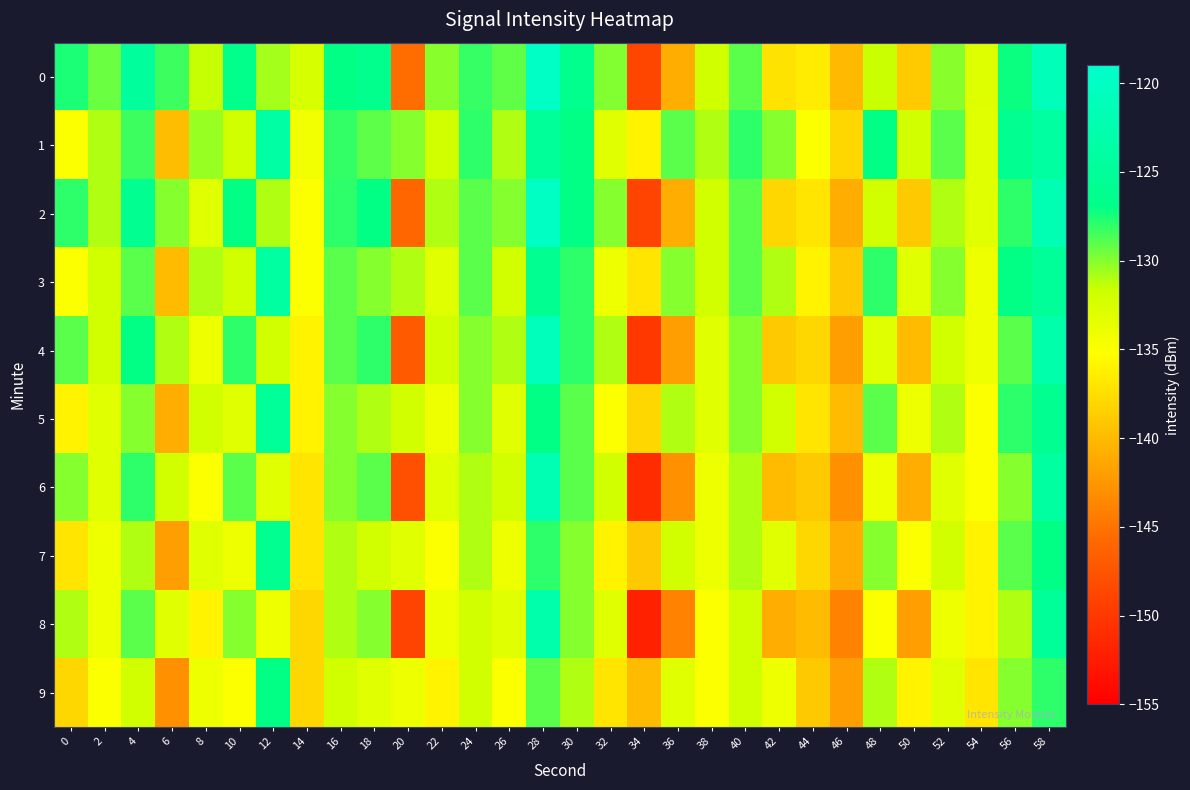

Reading left to right, transcribe all the data shown in this chart.

0: 0=-127.5	2=-129.4	4=-124.6	6=-128.3	8=-131.5	10=-126.5	12=-130.7	14=-132.3	16=-127.0	18=-126.4	20=-145.5	22=-130.1	24=-128.2	26=-129.1	28=-119.9	30=-126.4	32=-129.9	34=-148.8	36=-140.9	38=-131.9	40=-129.0	42=-137.2	44=-136.5	46=-140.0	48=-131.5	50=-138.8	52=-130.1	54=-132.9	56=-127.2	58=-121.4
1: 0=-135.0	2=-131.0	4=-128.3	6=-139.9	8=-130.4	10=-132.0	12=-123.7	14=-134.2	16=-128.1	18=-129.1	20=-130.0	22=-132.0	24=-128.0	26=-131.0	28=-125.0	30=-127.0	32=-133.0	34=-136.0	36=-129.0	38=-131.0	40=-128.0	42=-130.0	44=-135.0	46=-138.0	48=-127.0	50=-132.0	52=-129.0	54=-133.0	56=-126.0	58=-124.0
2: 0=-128.0	2=-131.0	4=-126.0	6=-130.0	8=-133.0	10=-127.0	12=-131.0	14=-135.0	16=-128.0	18=-127.0	20=-146.0	22=-131.0	24=-129.0	26=-130.0	28=-120.0	30=-127.0	32=-130.0	34=-149.0	36=-141.0	38=-132.0	40=-129.0	42=-138.0	44=-137.0	46=-141.0	48=-132.0	50=-139.0	52=-131.0	54=-133.0	56=-128.0	58=-122.0
3: 0=-135.0	2=-132.0	4=-129.0	6=-140.0	8=-131.0	10=-132.0	12=-124.0	14=-135.0	16=-129.0	18=-130.0	20=-131.0	22=-133.0	24=-129.0	26=-132.0	28=-126.0	30=-128.0	32=-134.0	34=-137.0	36=-130.0	38=-132.0	40=-129.0	42=-131.0	44=-136.0	46=-139.0	48=-128.0	50=-133.0	52=-130.0	54=-134.0	56=-127.0	58=-125.0
4: 0=-129.0	2=-132.0	4=-127.0	6=-131.0	8=-134.0	10=-128.0	12=-132.0	14=-136.0	16=-129.0	18=-128.0	20=-147.0	22=-132.0	24=-130.0	26=-131.0	28=-121.0	30=-128.0	32=-131.0	34=-150.0	36=-142.0	38=-133.0	40=-130.0	42=-139.0	44=-138.0	46=-142.0	48=-133.0	50=-140.0	52=-132.0	54=-134.0	56=-129.0	58=-123.0
5: 0=-136.0	2=-133.0	4=-130.0	6=-141.0	8=-132.0	10=-133.0	12=-125.0	14=-136.0	16=-130.0	18=-131.0	20=-132.0	22=-134.0	24=-130.0	26=-133.0	28=-127.0	30=-129.0	32=-135.0	34=-138.0	36=-131.0	38=-133.0	40=-130.0	42=-132.0	44=-137.0	46=-140.0	48=-129.0	50=-134.0	52=-131.0	54=-135.0	56=-128.0	58=-126.0
6: 0=-130.0	2=-133.0	4=-128.0	6=-132.0	8=-135.0	10=-129.0	12=-133.0	14=-137.0	16=-130.0	18=-129.0	20=-148.0	22=-133.0	24=-131.0	26=-132.0	28=-122.0	30=-129.0	32=-132.0	34=-151.0	36=-143.0	38=-134.0	40=-131.0	42=-140.0	44=-139.0	46=-143.0	48=-134.0	50=-141.0	52=-133.0	54=-135.0	56=-130.0	58=-124.0
7: 0=-137.0	2=-134.0	4=-131.0	6=-142.0	8=-133.0	10=-134.0	12=-126.0	14=-137.0	16=-131.0	18=-132.0	20=-133.0	22=-135.0	24=-131.0	26=-134.0	28=-128.0	30=-130.0	32=-136.0	34=-139.0	36=-132.0	38=-134.0	40=-131.0	42=-133.0	44=-138.0	46=-141.0	48=-130.0	50=-135.0	52=-132.0	54=-136.0	56=-129.0	58=-127.0
8: 0=-131.0	2=-134.0	4=-129.0	6=-133.0	8=-136.0	10=-130.0	12=-134.0	14=-138.0	16=-131.0	18=-130.0	20=-149.0	22=-134.0	24=-132.0	26=-133.0	28=-123.0	30=-130.0	32=-133.0	34=-152.0	36=-144.0	38=-135.0	40=-132.0	42=-141.0	44=-140.0	46=-144.0	48=-135.0	50=-142.0	52=-134.0	54=-136.0	56=-131.0	58=-125.0
9: 0=-138.0	2=-135.0	4=-132.0	6=-143.0	8=-134.0	10=-135.0	12=-127.0	14=-138.0	16=-132.0	18=-133.0	20=-134.0	22=-136.0	24=-132.0	26=-135.0	28=-129.0	30=-131.0	32=-137.0	34=-140.0	36=-133.0	38=-135.0	40=-132.0	42=-134.0	44=-139.0	46=-142.0	48=-131.0	50=-136.0	52=-133.0	54=-137.0	56=-130.0	58=-128.0